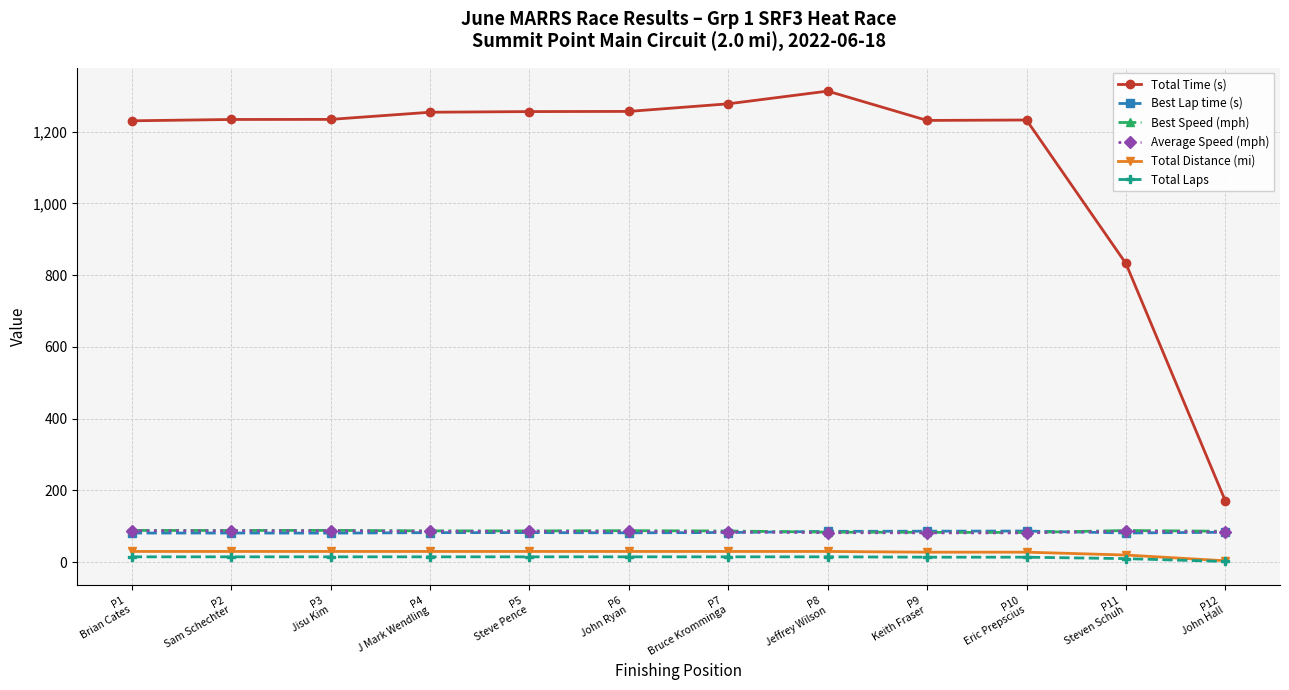

What is the sum of the Average Speed (mph) values at P11
Steven Schuh and P2
Sam Schechter?

174.0